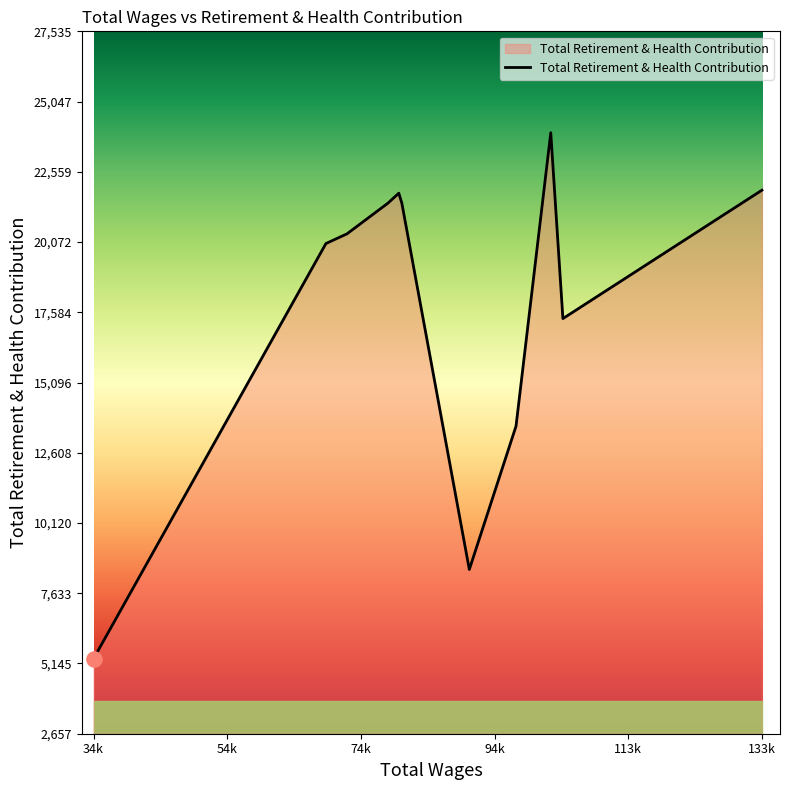

What is the difference between the maximum and minimum values?

18629